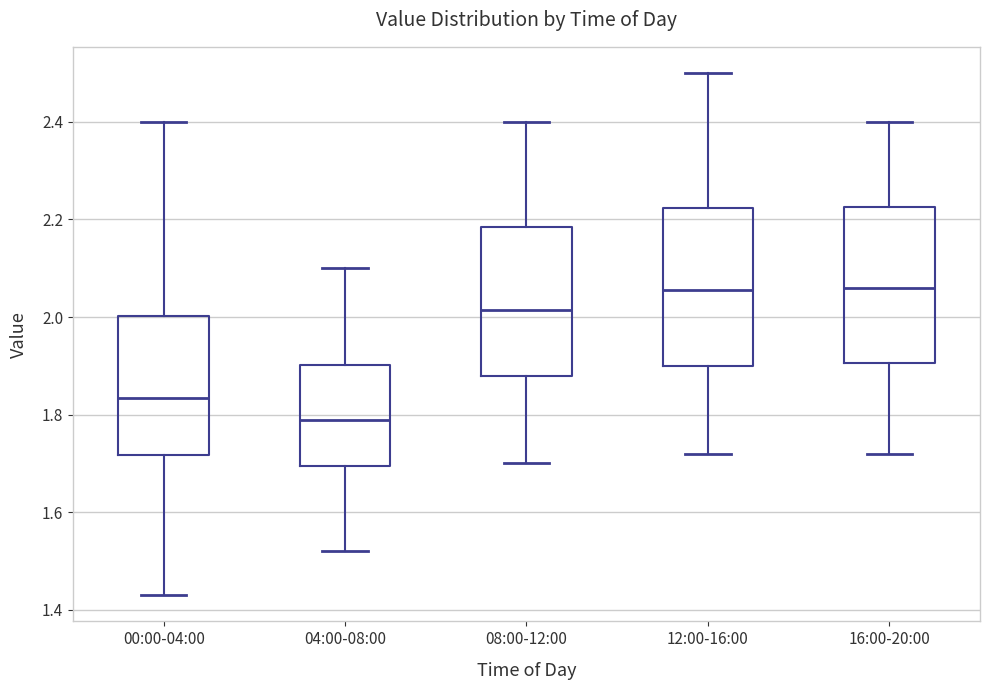

Where is the upper edge of the box for 12:00-16:00 on the y-axis? The values are not printed on the chart, so give them approximately, as read against the axis.

2.22